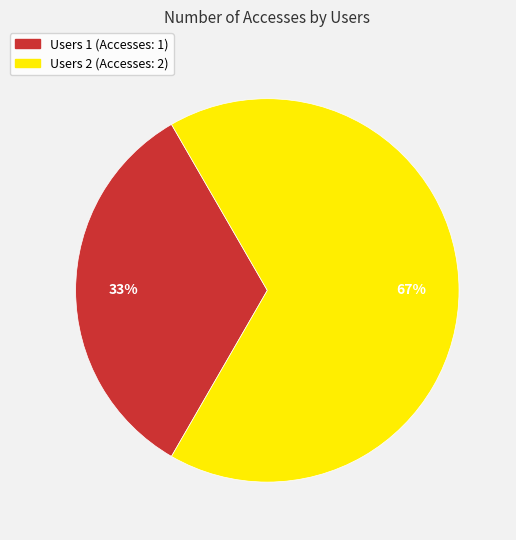

How many segments does this pie chart have?

2